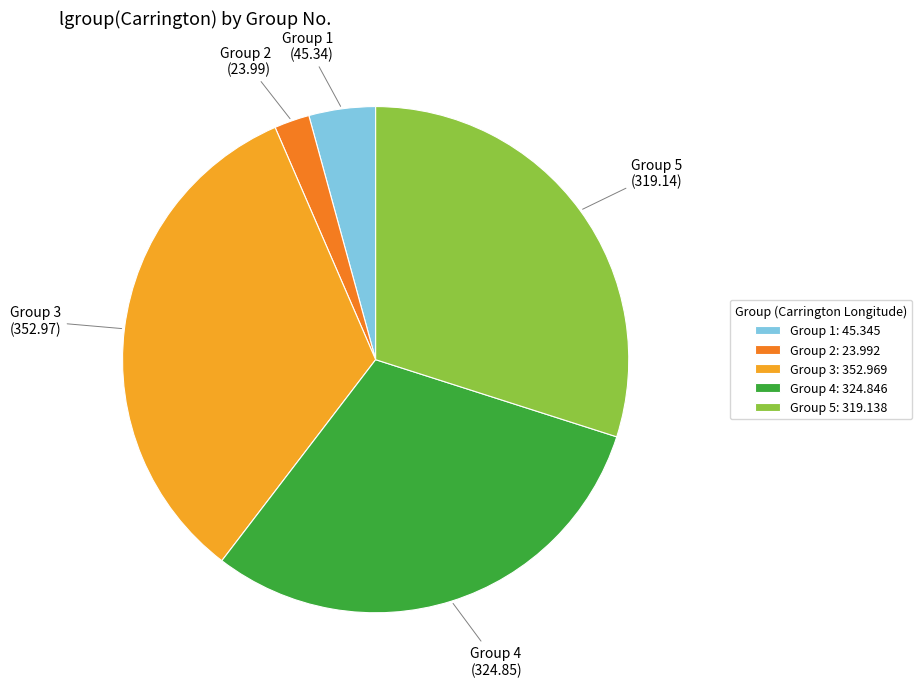

Between Group 1 and Group 4, which is larger?

Group 4